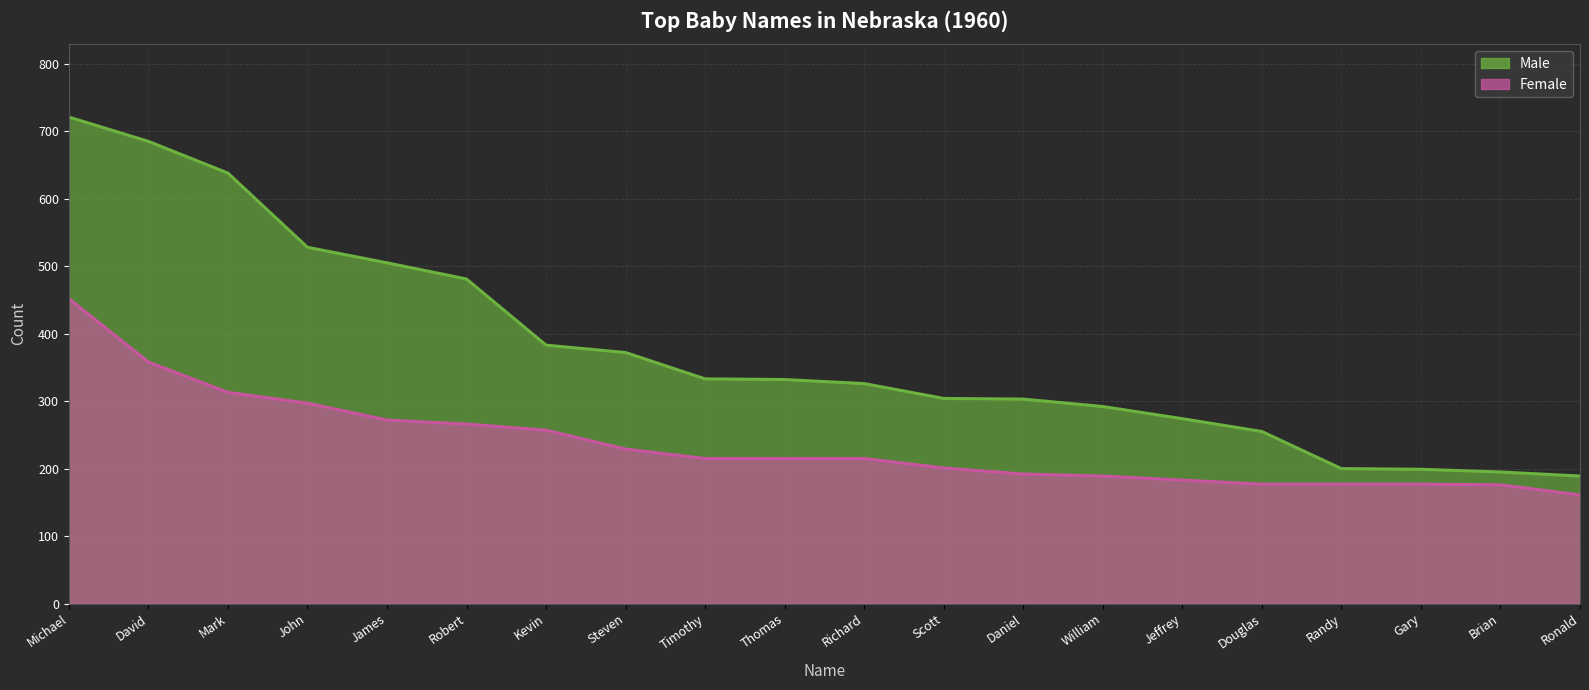

Rank the series at Daniel from lowest to highest value.

Female, Male